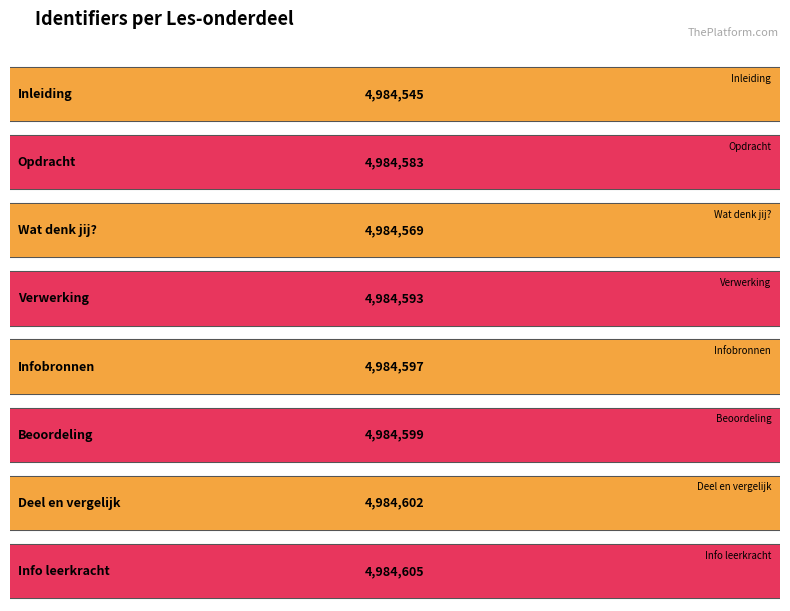

Count the number of categories in the chart.

8